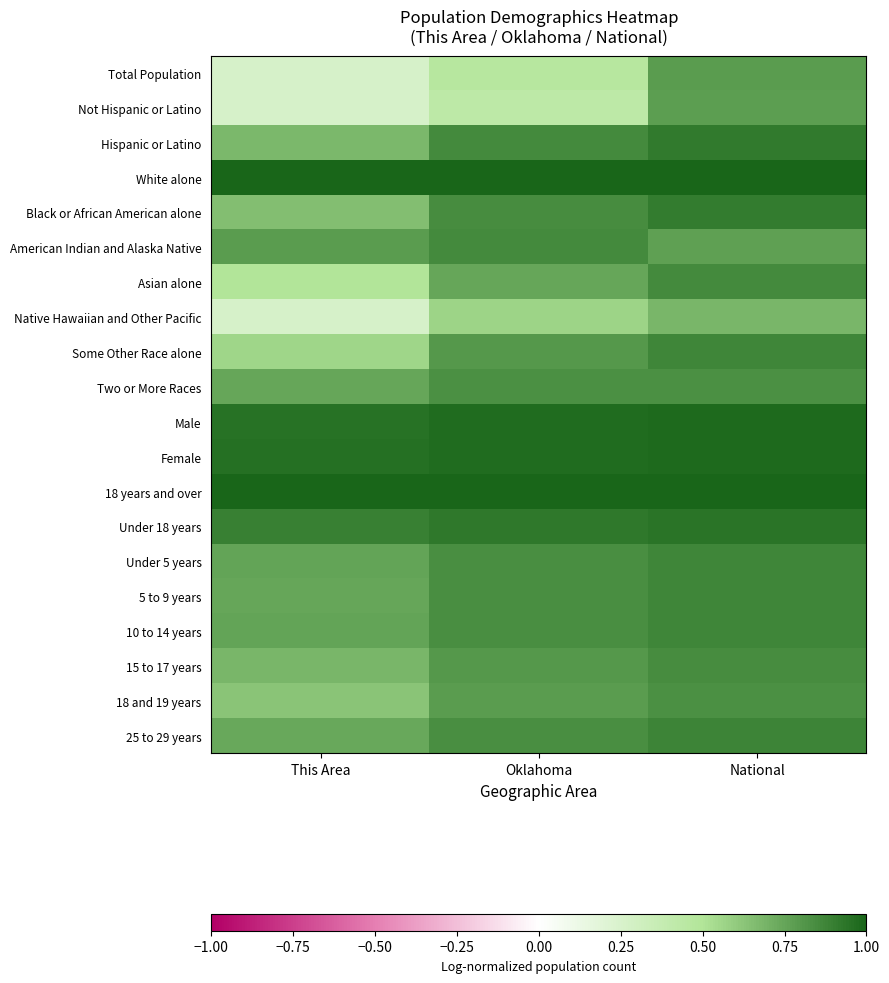

Reading right to left, list all the values displayed in this chart.

Total Population: National=0.8	Oklahoma=0.5	This Area=0.3
Not Hispanic or Latino: National=0.8	Oklahoma=0.4	This Area=0.3
Hispanic or Latino: National=0.9	Oklahoma=0.9	This Area=0.7
White alone: National=1.0	Oklahoma=1.0	This Area=1.0
Black or African American alone: National=0.9	Oklahoma=0.8	This Area=0.7
American Indian and Alaska Native: National=0.8	Oklahoma=0.9	This Area=0.8
Asian alone: National=0.9	Oklahoma=0.7	This Area=0.5
Native Hawaiian and Other Pacific: National=0.7	Oklahoma=0.6	This Area=0.3
Some Other Race alone: National=0.9	Oklahoma=0.8	This Area=0.6
Two or More Races: National=0.8	Oklahoma=0.8	This Area=0.7
Male: National=1.0	Oklahoma=1.0	This Area=1.0
Female: National=1.0	Oklahoma=1.0	This Area=1.0
18 years and over: National=1.0	Oklahoma=1.0	This Area=1.0
Under 18 years: National=0.9	Oklahoma=0.9	This Area=0.9
Under 5 years: National=0.9	Oklahoma=0.8	This Area=0.8
5 to 9 years: National=0.9	Oklahoma=0.8	This Area=0.7
10 to 14 years: National=0.9	Oklahoma=0.8	This Area=0.8
15 to 17 years: National=0.8	Oklahoma=0.8	This Area=0.7
18 and 19 years: National=0.8	Oklahoma=0.8	This Area=0.6
25 to 29 years: National=0.9	Oklahoma=0.8	This Area=0.7